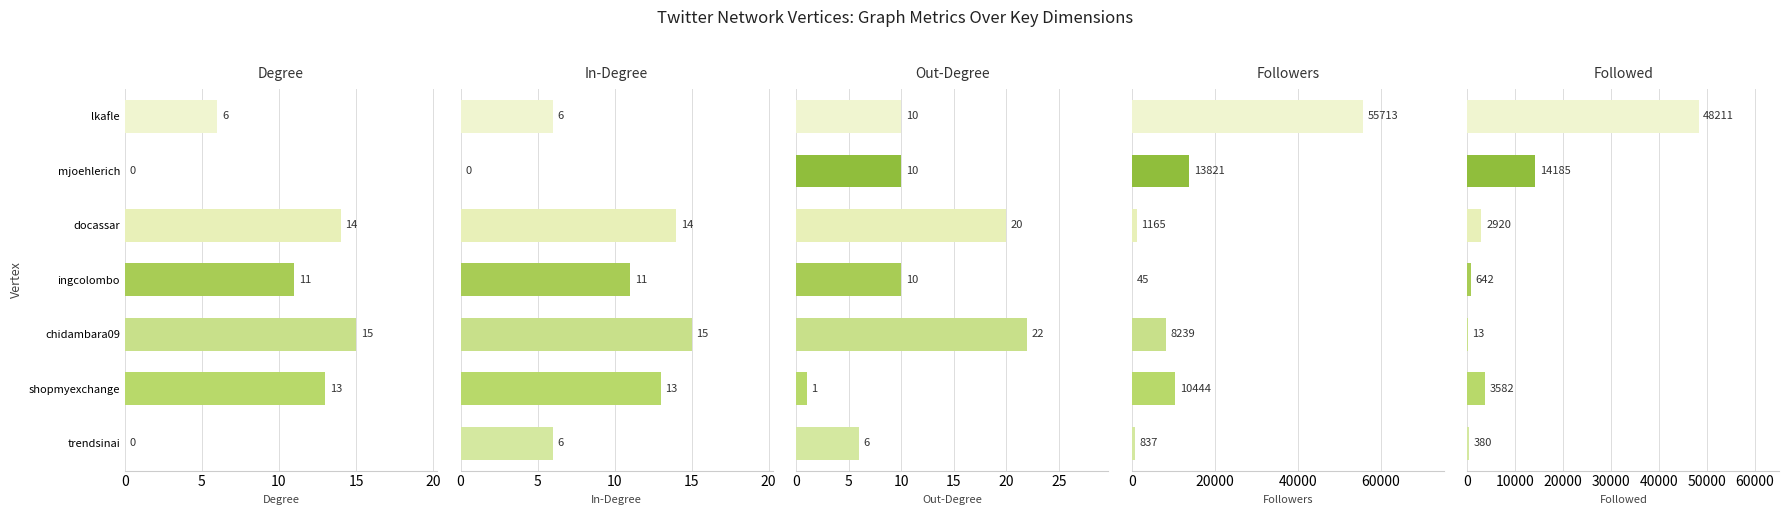

Does the chart contain stacked bars?

No